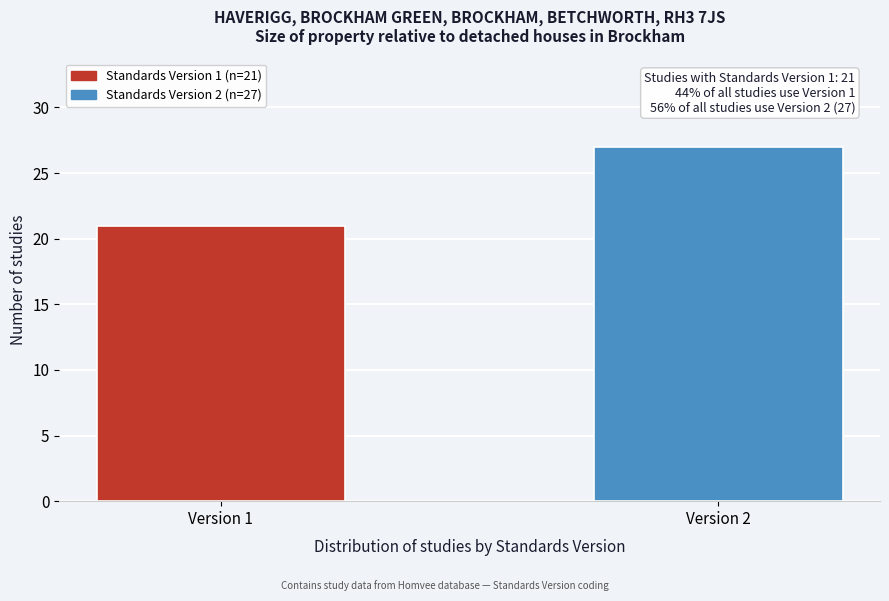

Reading left to right, extract all data points from this chart.

21	27